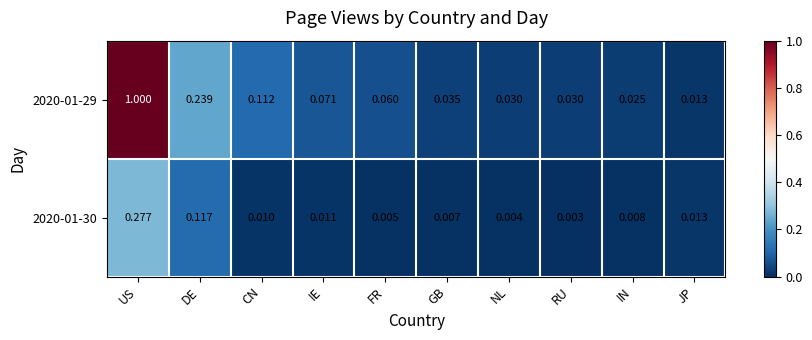

List the series in order of their peak value, highest first.

2020-01-29, 2020-01-30